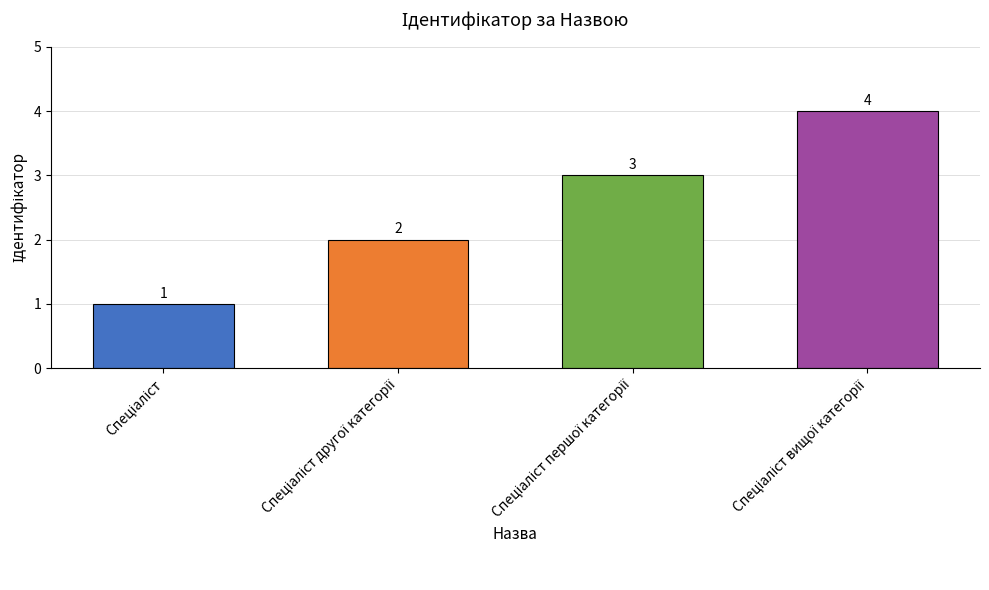

What is the sum of all values?

10